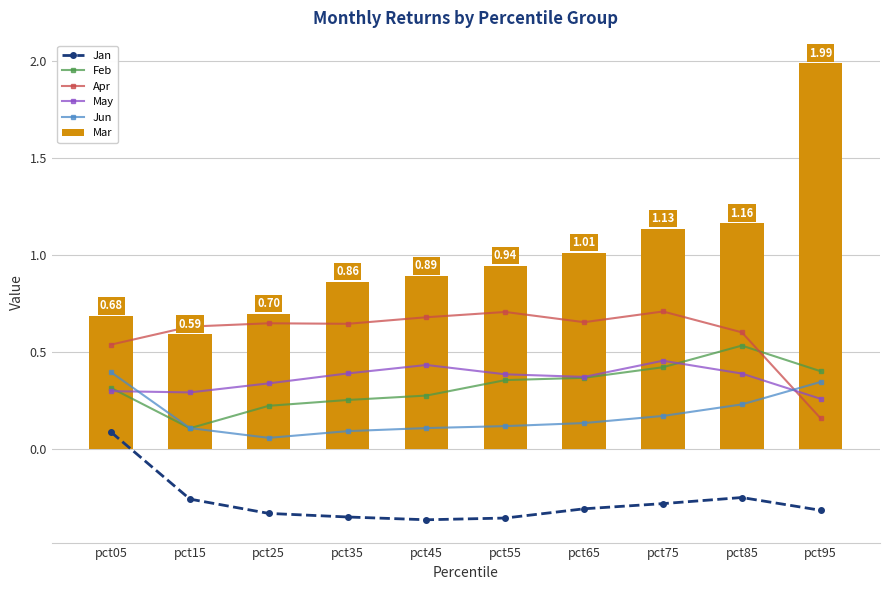

What are all the series names shown in the legend?

Jan, Feb, Apr, May, Jun, Mar